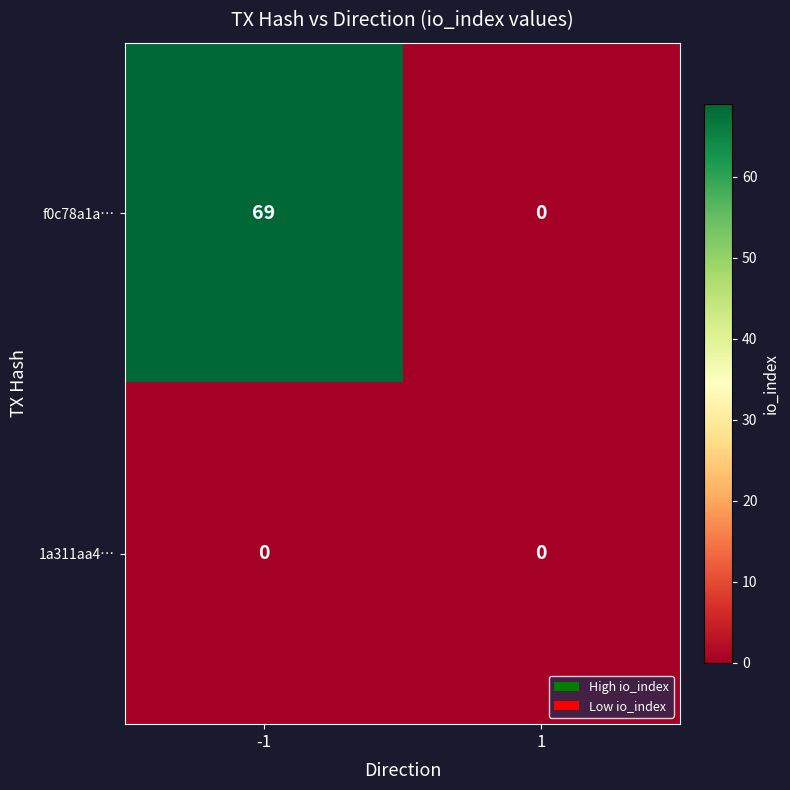

Reading left to right, what are all the values shown in this chart?

f0c78a1a…: 69	0
1a311aa4…: 0	0